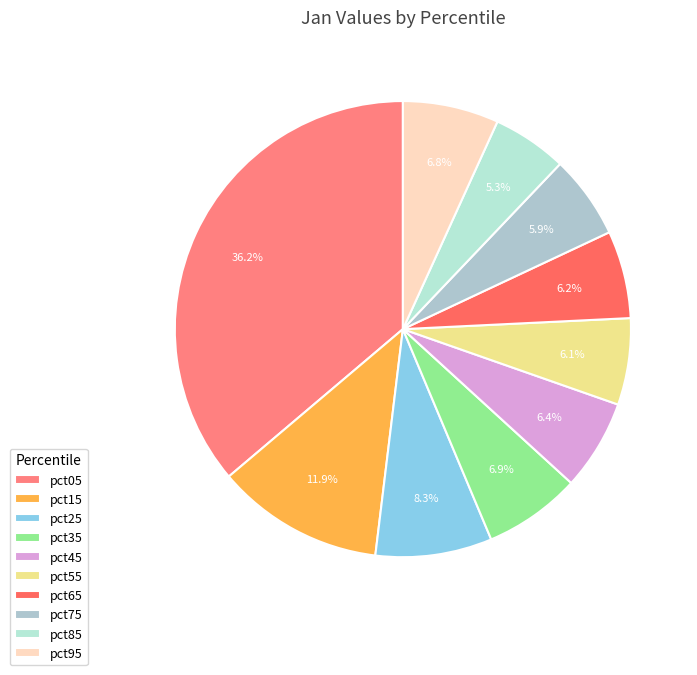

Combined, do pct65 and pct05 account for over 50%?

No